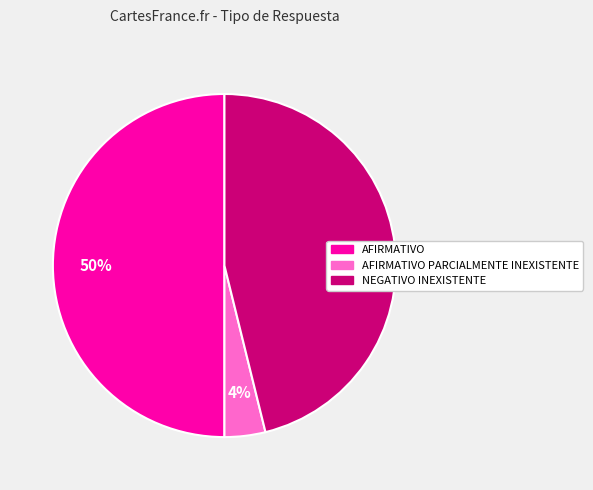

What percentage is the AFIRMATIVO PARCIALMENTE INEXISTENTE slice, to the nearest percent?

4%